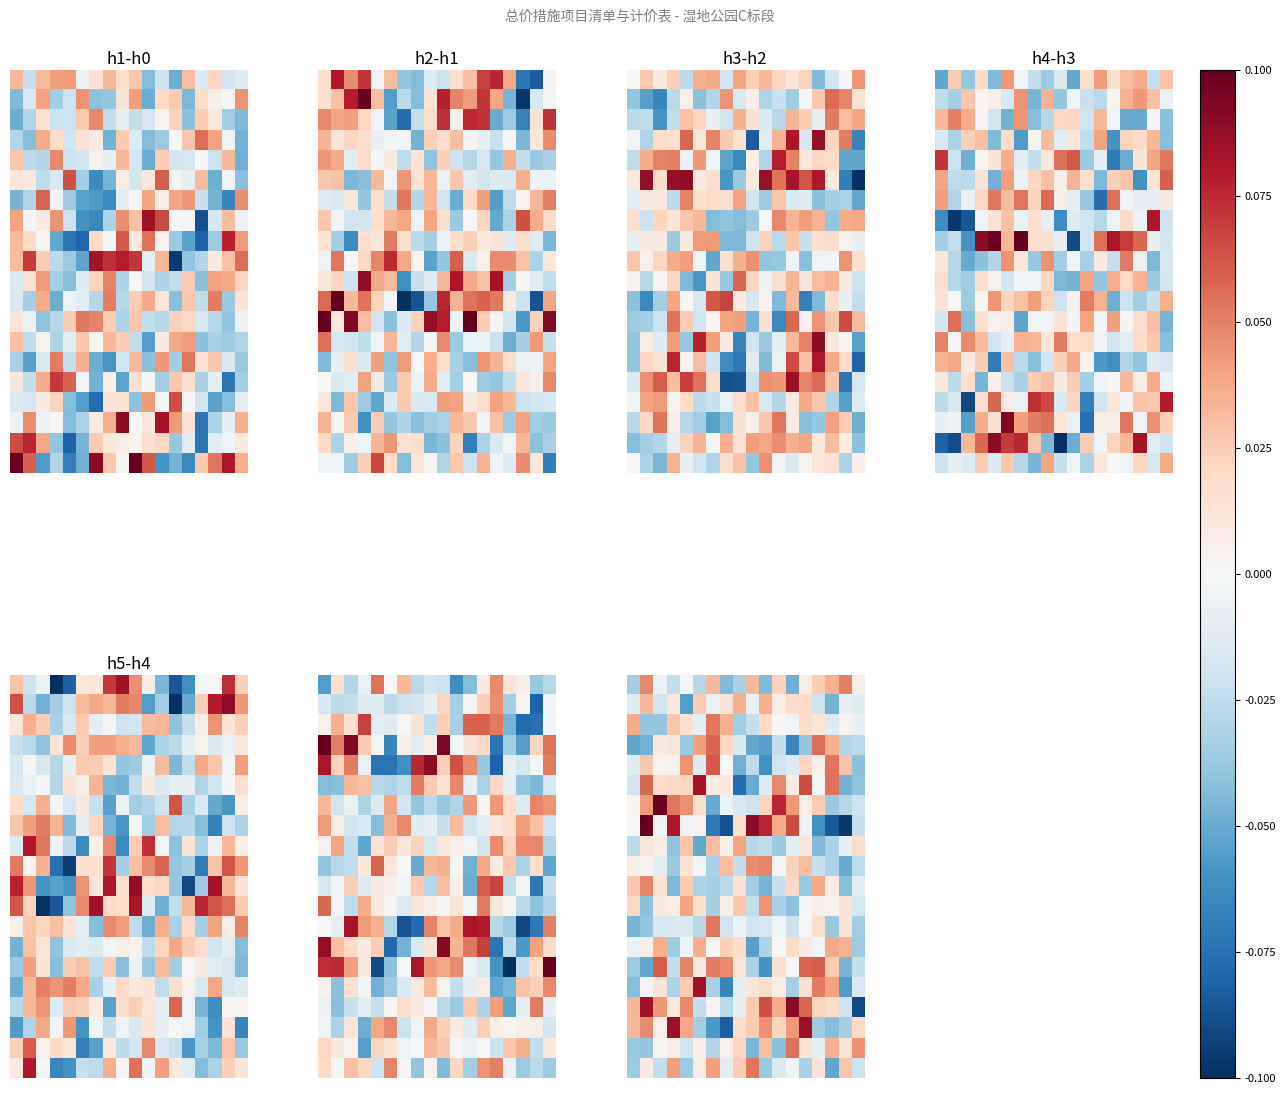

At which category is the sum across all series the highest?

13